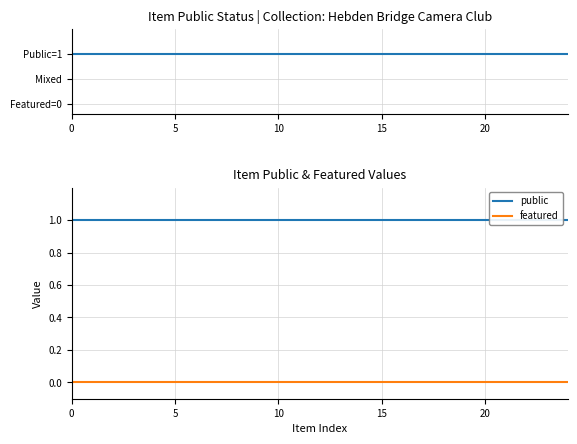

True or false: public has more than 1 interior local peaks.

False